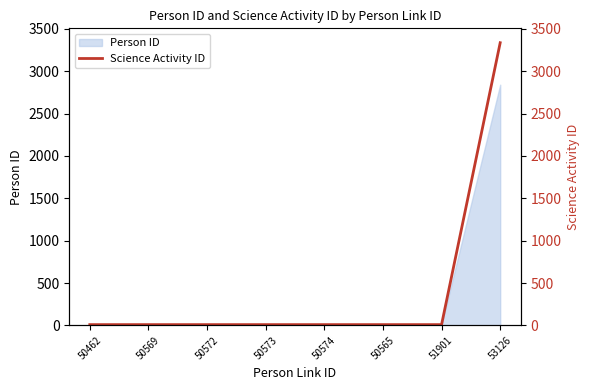

What is the maximum value shown in the chart?

3336